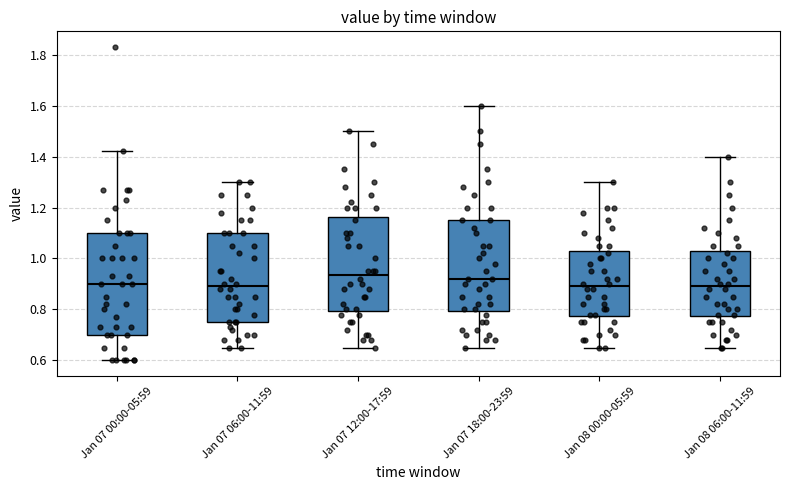

Reading left to right, read every box against the y-axis: the position of its median line, the range the box covers, and the ends of its whiskers. The values are not printed on the chart, so give them approximately, as read against the axis.

Jan 07 00:00-05:59: median 0.90, box 0.70 to 1.10, whiskers 0.60 to 1.42
Jan 07 06:00-11:59: median 0.90, box 0.76 to 1.10, whiskers 0.66 to 1.30
Jan 07 12:00-17:59: median 0.94, box 0.80 to 1.16, whiskers 0.66 to 1.50
Jan 07 18:00-23:59: median 0.92, box 0.80 to 1.16, whiskers 0.66 to 1.60
Jan 08 00:00-05:59: median 0.90, box 0.78 to 1.02, whiskers 0.66 to 1.30
Jan 08 06:00-11:59: median 0.90, box 0.78 to 1.02, whiskers 0.66 to 1.40